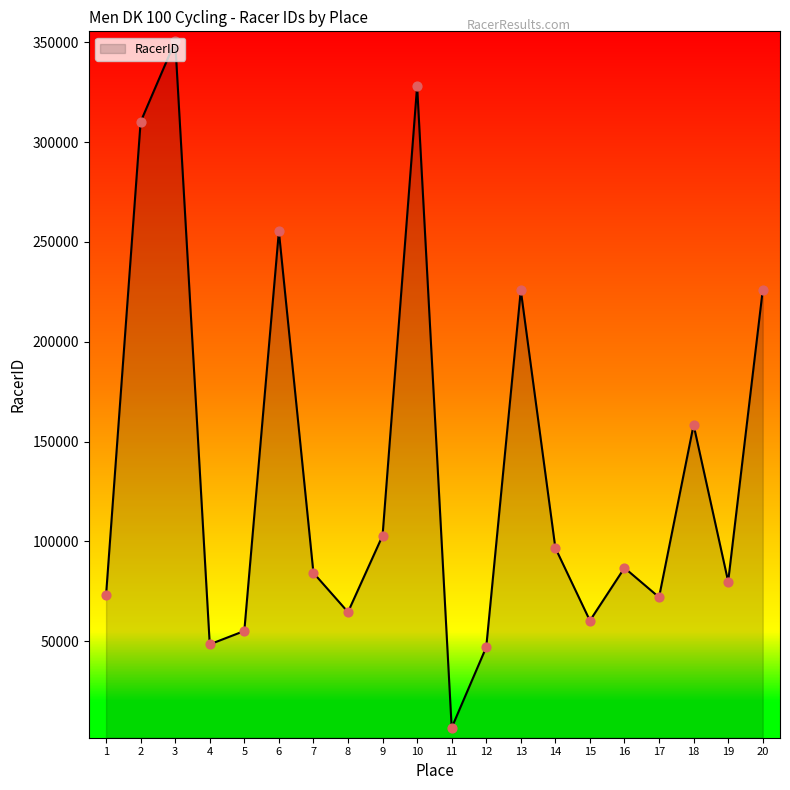

Which has a higher value, 16 or 14?

14